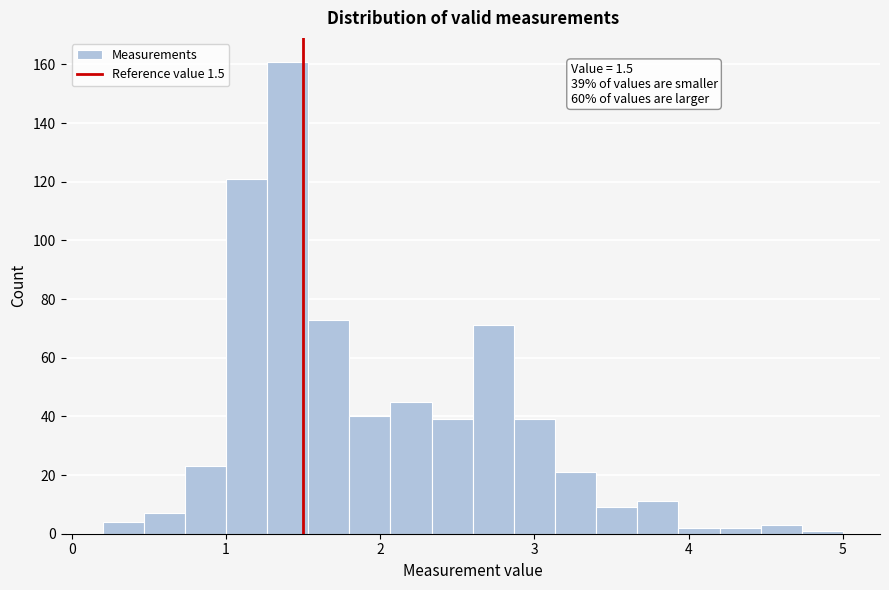

Read against the x-axis, roughly where is the centre of the tallest bar?

1.4